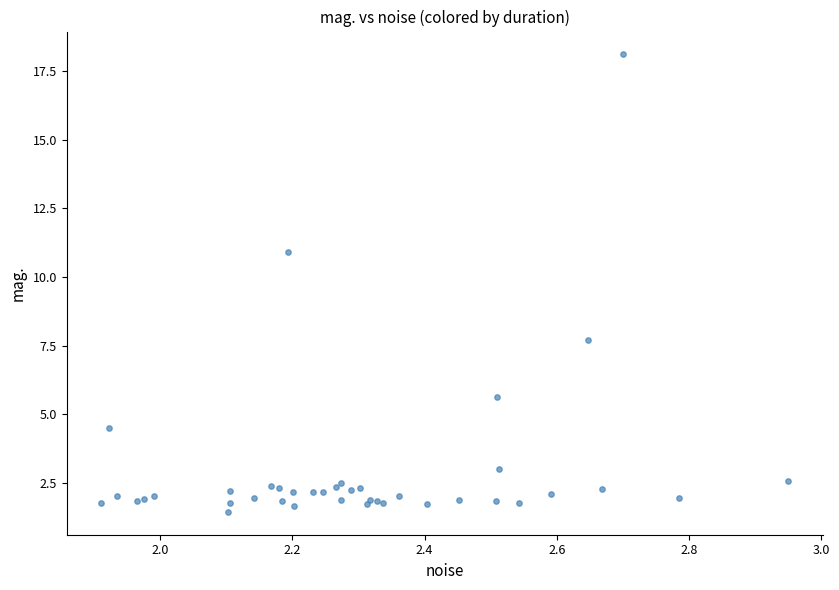

What Y value in the scatter plot is closest to 9?

7.7